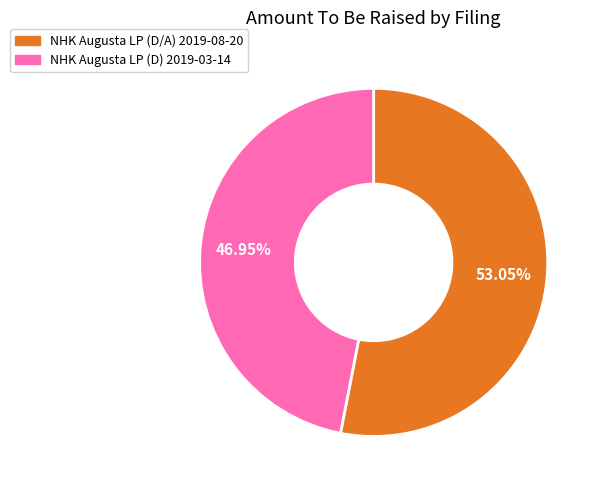

Rank the categories by value from lowest to highest.

NHK Augusta LP (D) 2019-03-14, NHK Augusta LP (D/A) 2019-08-20